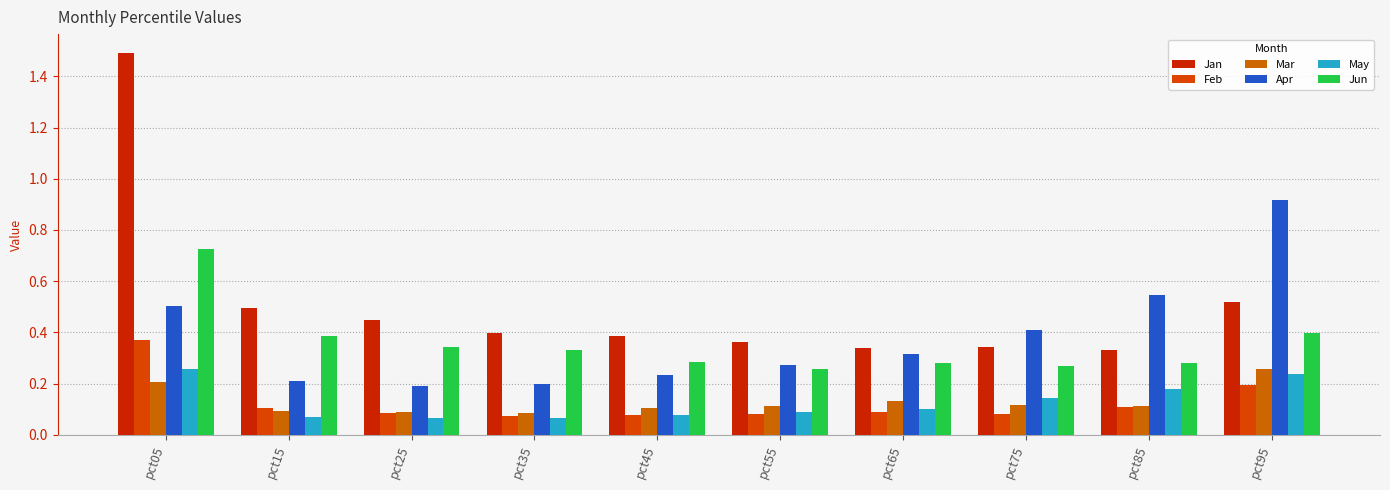

At which label is Mar closest to 0?

pct35